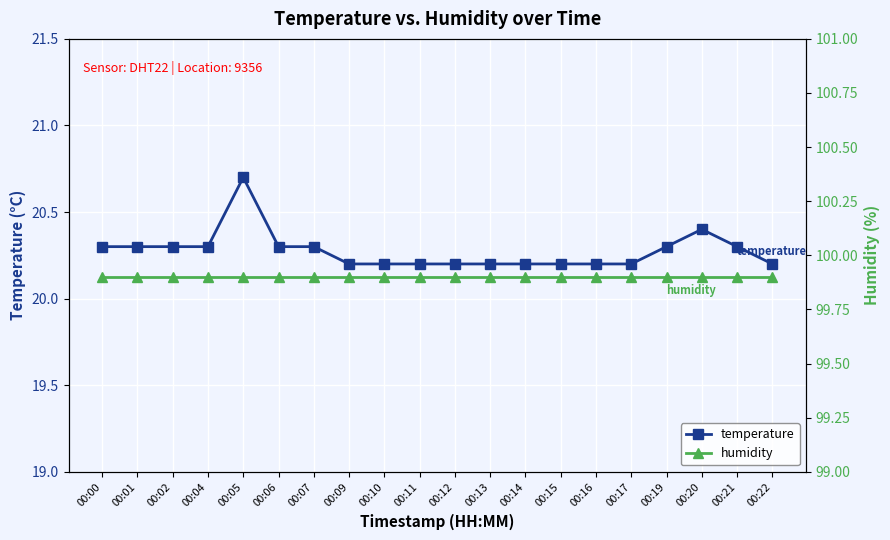

What is the spread (max minus min) of values at 00:19?

79.6